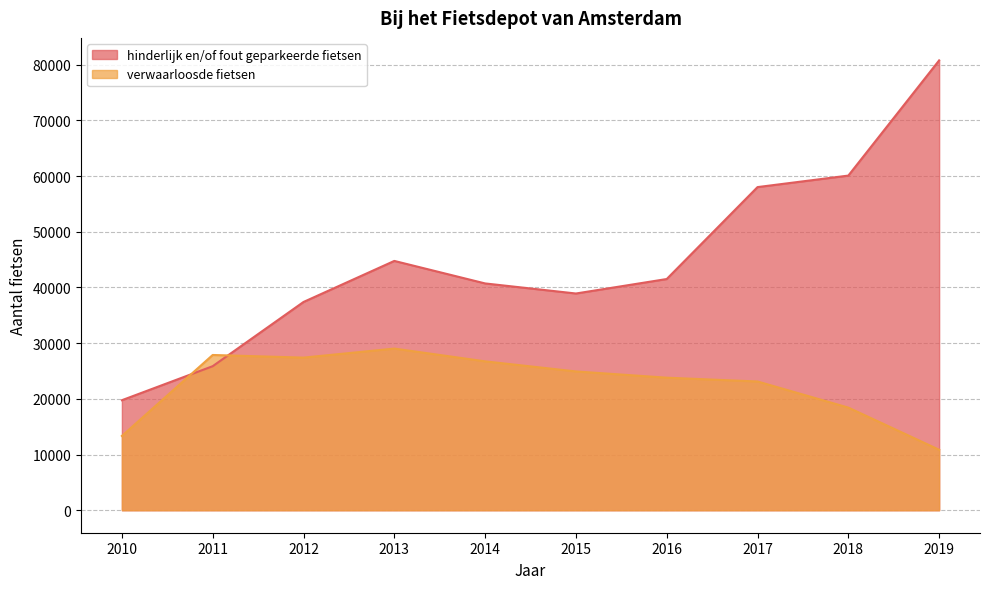

Where is hinderlijk en/of fout geparkeerde fietsen nearest to the value 50258?

2013